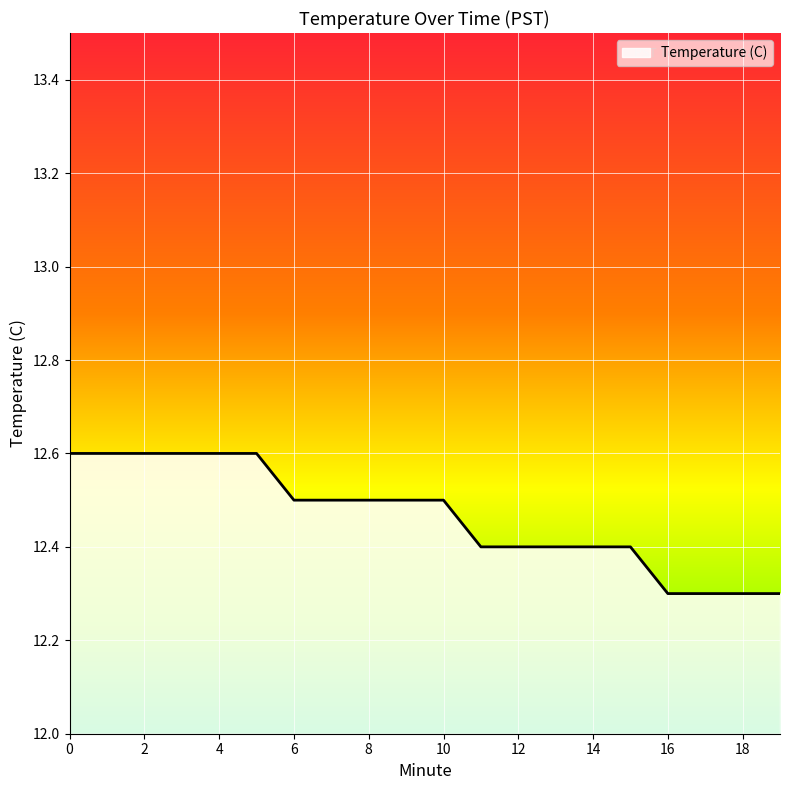

What is the difference between the maximum and minimum values?

0.3